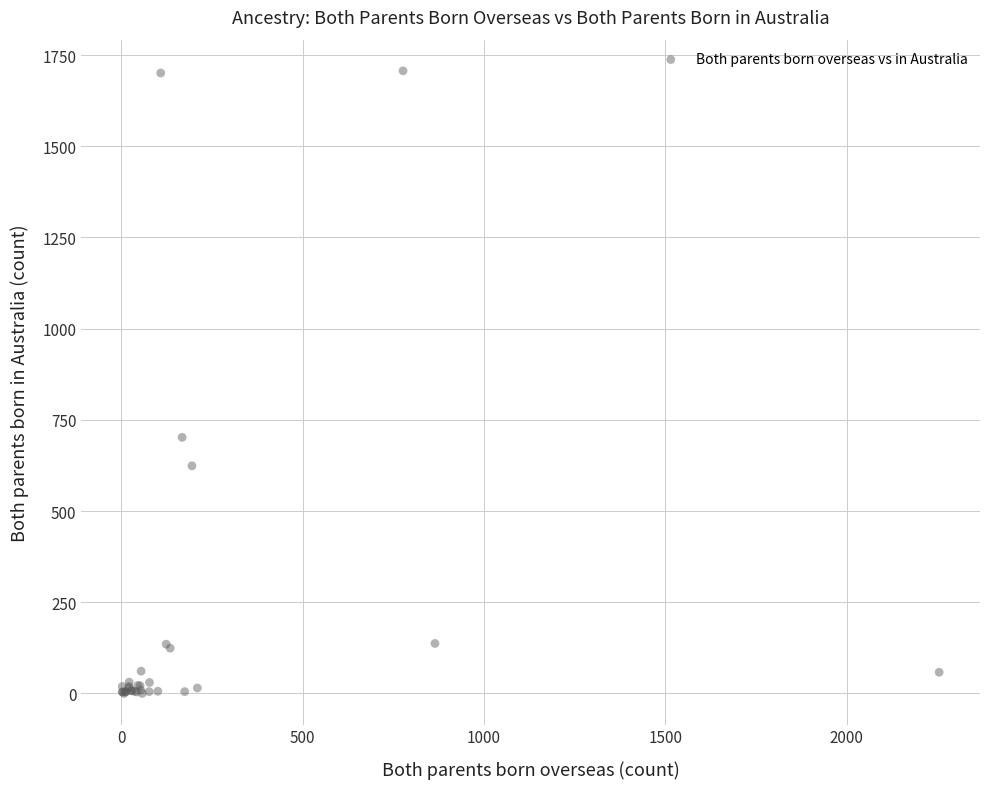

What Y value in the scatter plot is closest to 853?

702